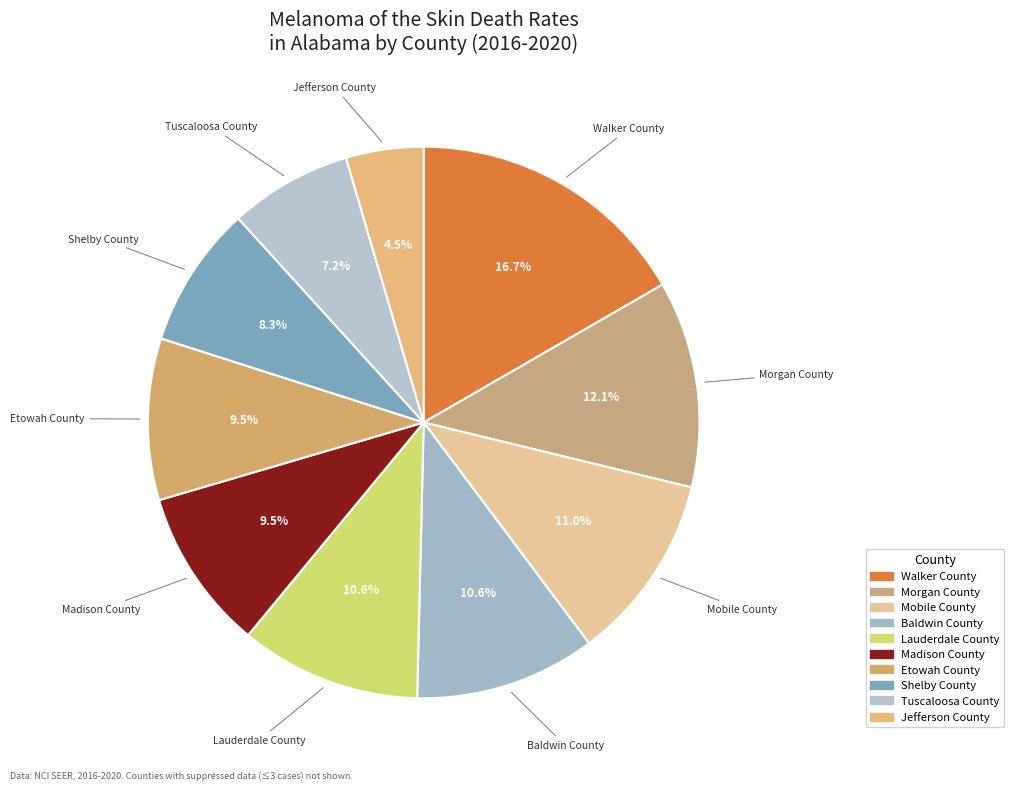

Is Shelby County the majority of the pie?

No